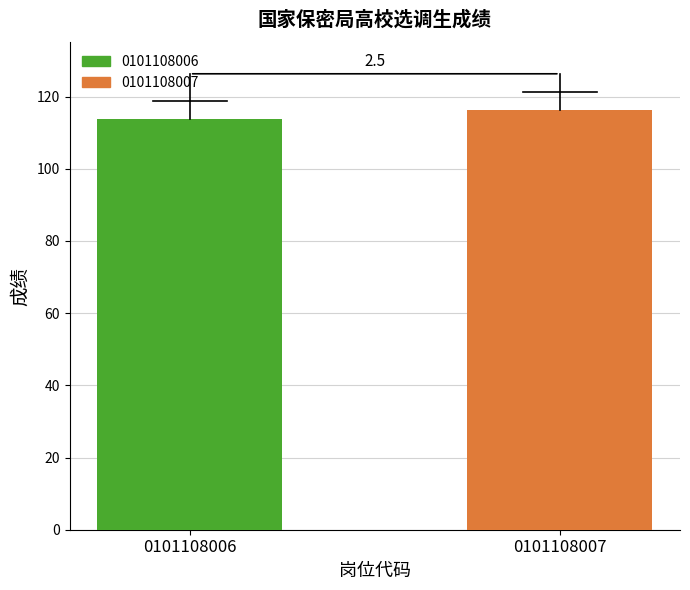

How many bars are there in total?

2